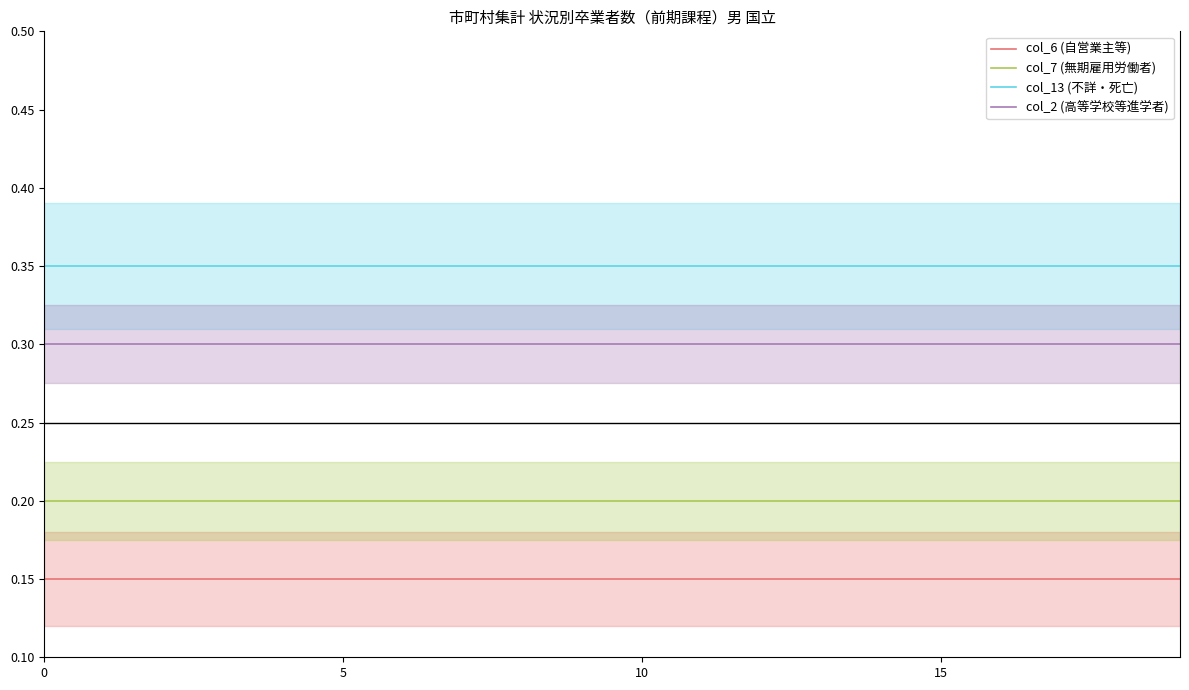

Is it true that col_6 (自営業主等) equals 0.1 at 17?

True